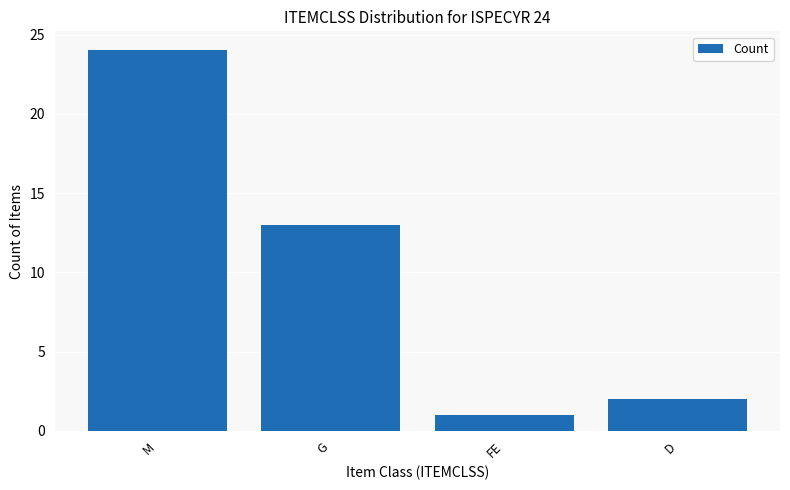

Reading left to right, list all the values displayed in this chart.

M=24	G=13	FE=1	D=2